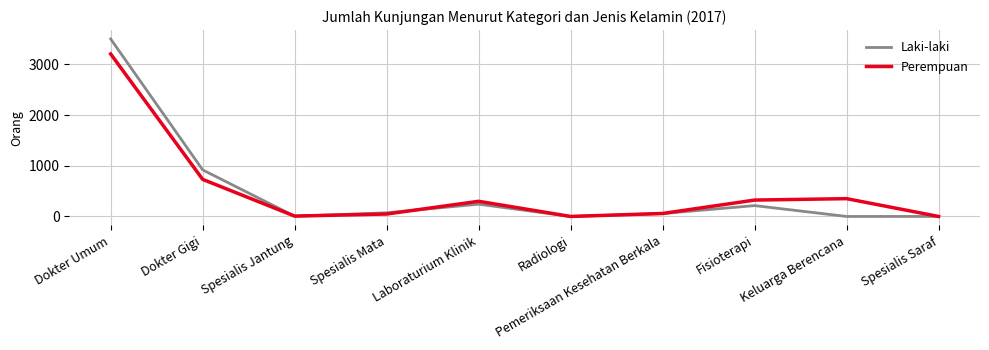

What is the difference between the maximum and minimum values in the Perempuan series?

3203